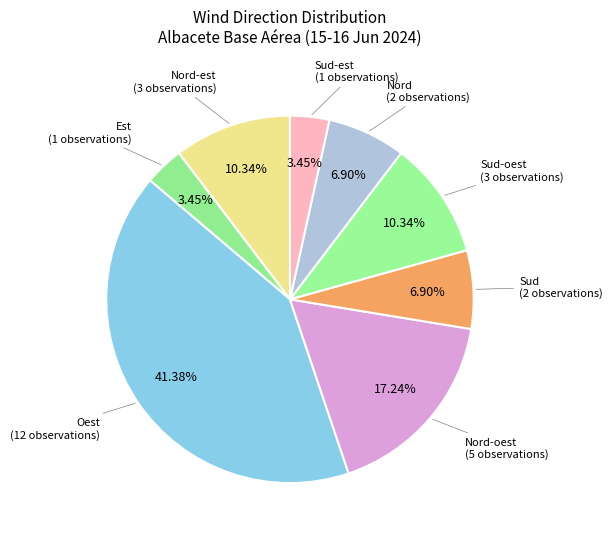

Is there a majority slice in this chart?

No